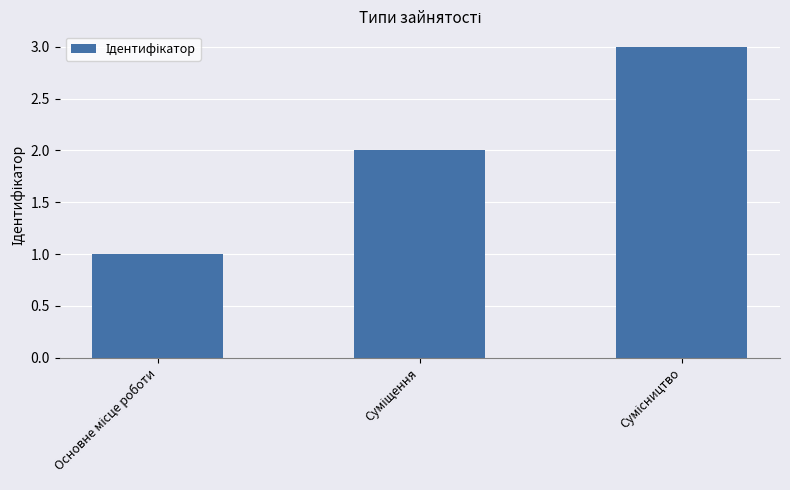

What is the maximum value shown in the chart?

3